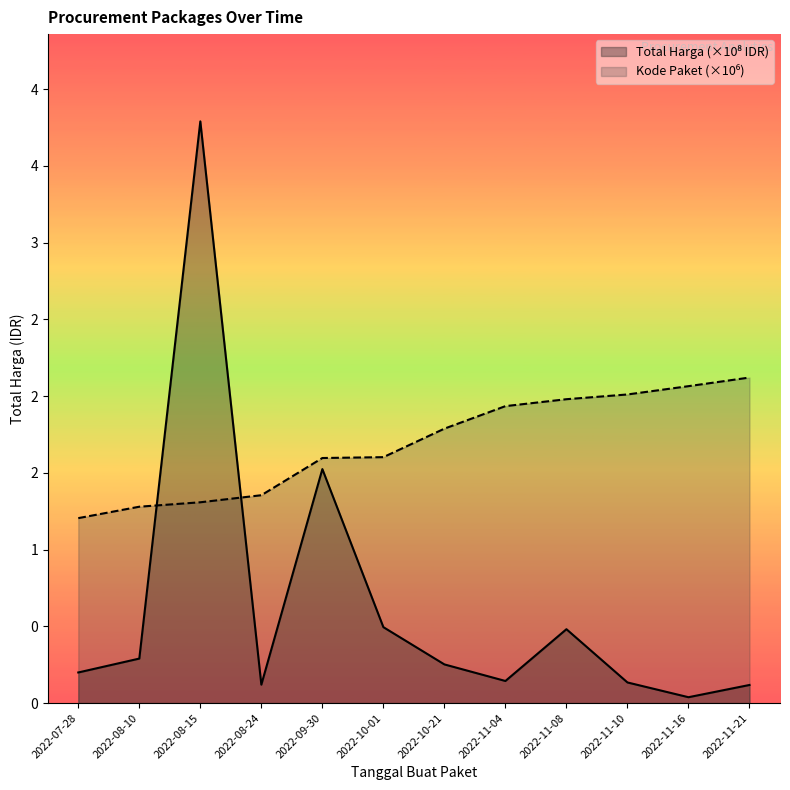

What is the label of the 5th point from the left?

2022-09-30